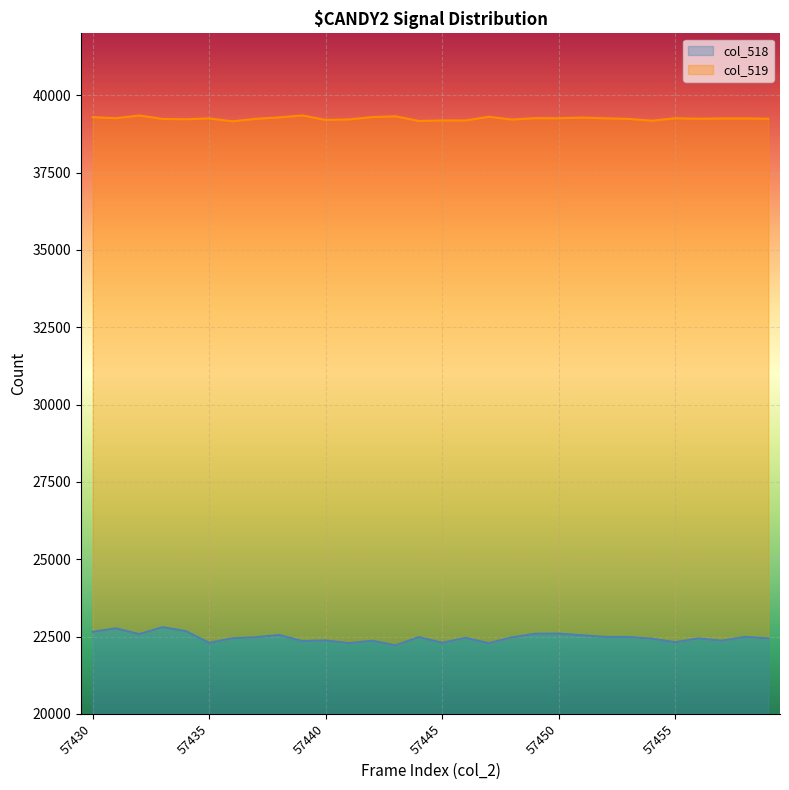

Which series has the widest spread of values?

col_518